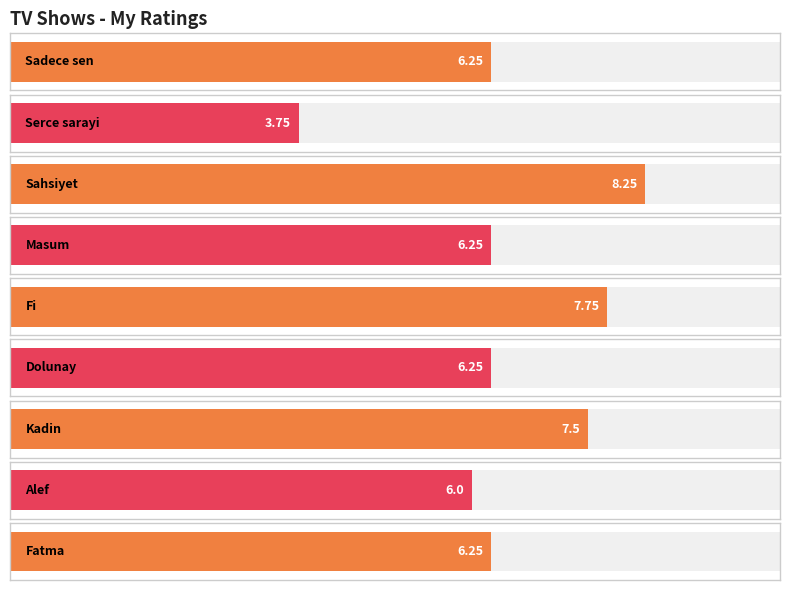

What is the average value?

6.5